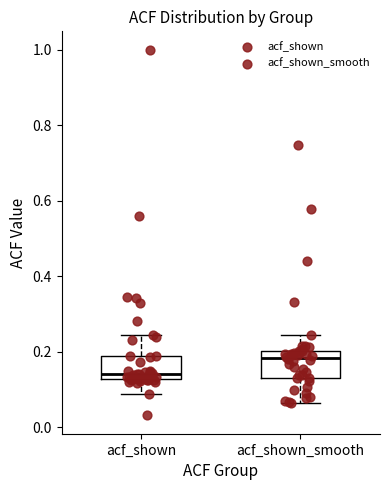

Reading left to right, transcribe this box plot: for each box, give where its median line is, the range the box spans, and where its two whiskers end, as read against the y-axis. The values are not printed on the chart, so give them approximately, as read against the axis.

acf_shown: median 0.14, box 0.12 to 0.18, whiskers 0.08 to 0.24
acf_shown_smooth: median 0.18, box 0.14 to 0.20, whiskers 0.06 to 0.24